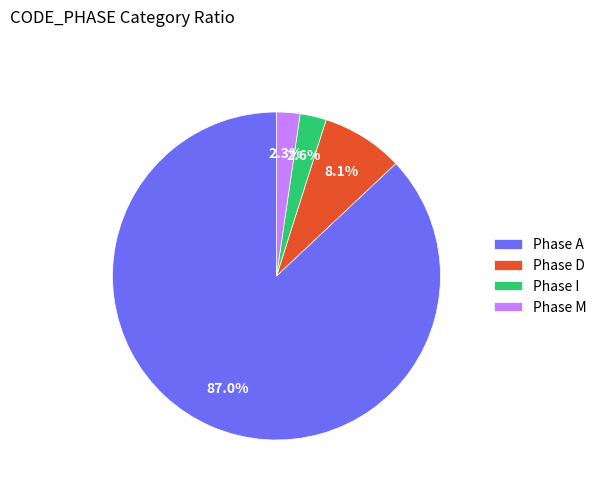

Which category has the biggest portion of the pie?

Phase A